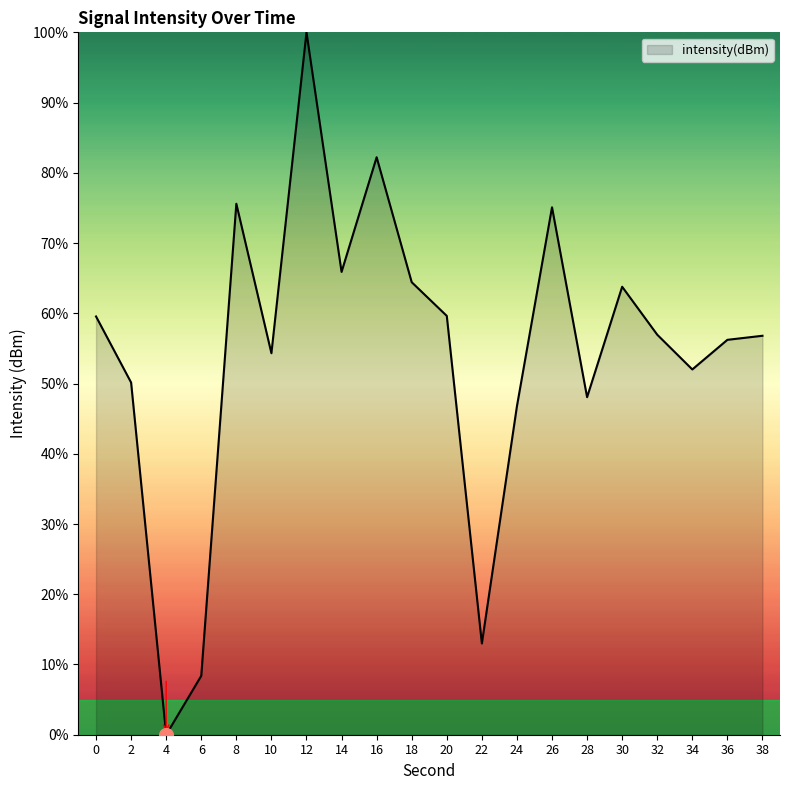

Which label corresponds to the largest value in the chart?

12